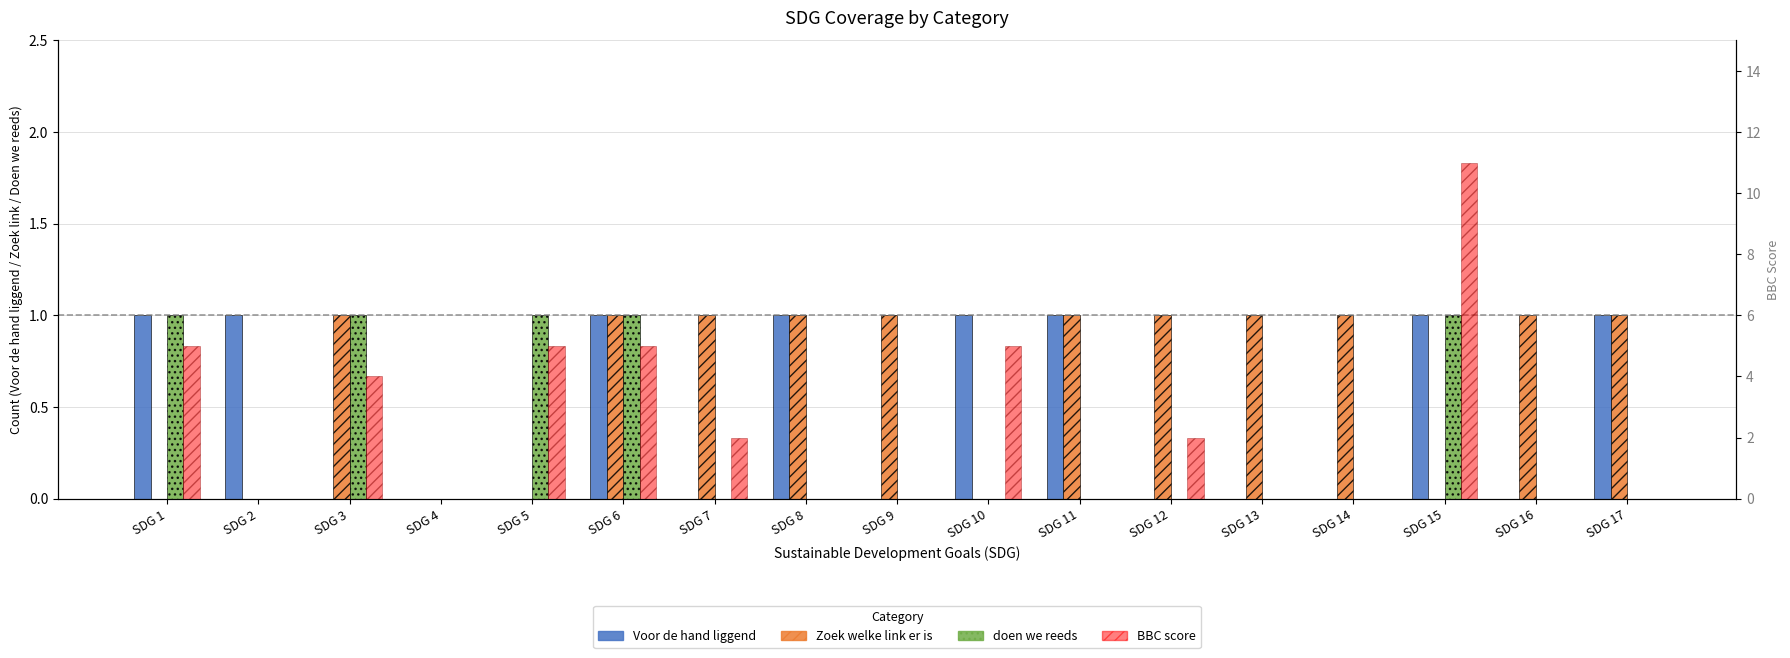

What is the spread (max minus min) of values at SDG 15?

11